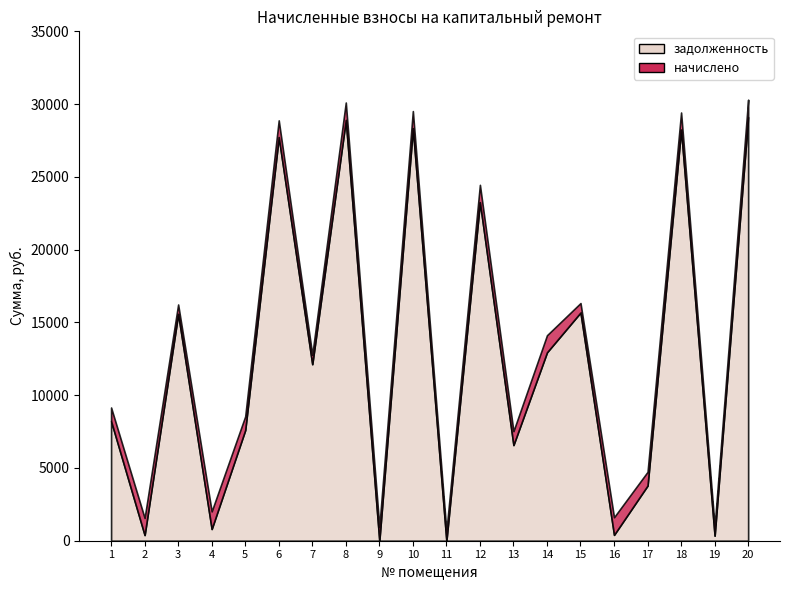

In задолженность, how many points are higher than both neighbors (excluding endpoints)?

7